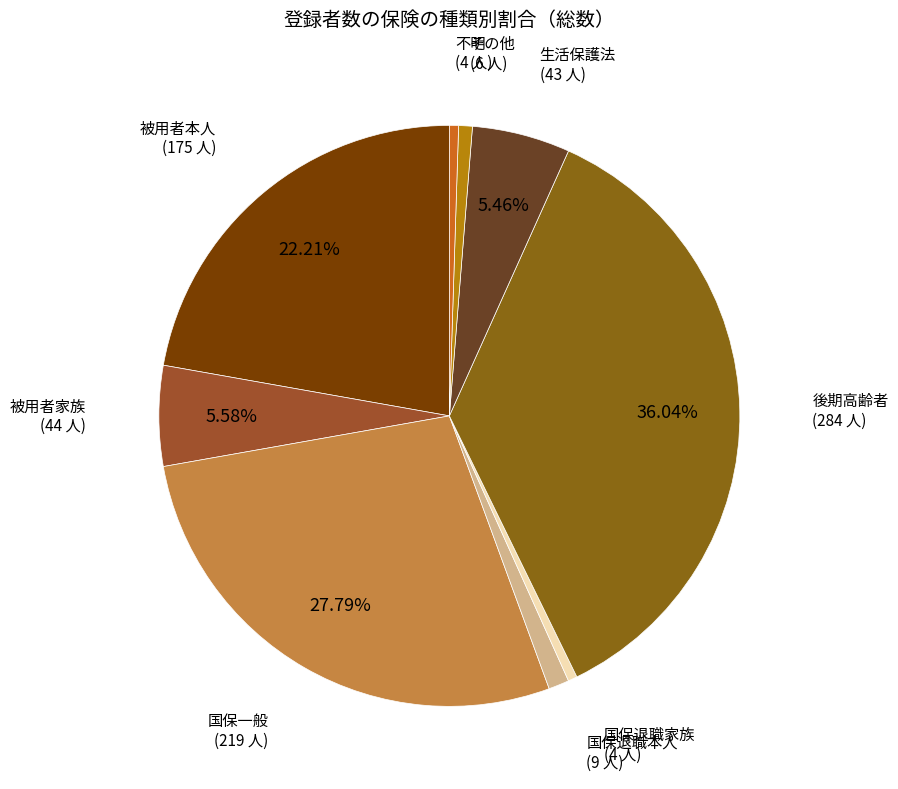

Is 後期高齢者 the majority of the pie?

No